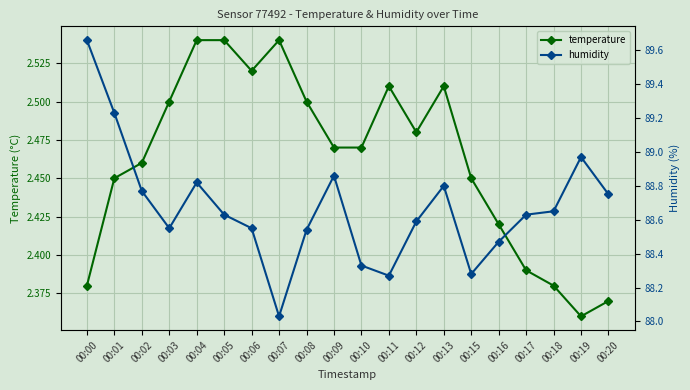

Rank the series by their average value, from highest to lowest.

humidity, temperature